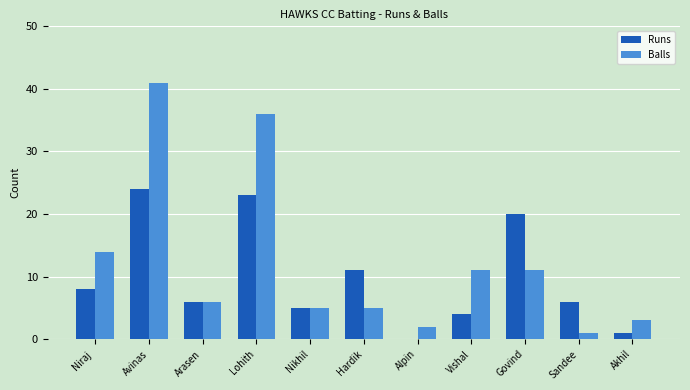

Reading right to left, list all the values displayed in this chart.

Runs: 1	6	20	4	0	11	5	23	6	24	8
Balls: 3	1	11	11	2	5	5	36	6	41	14